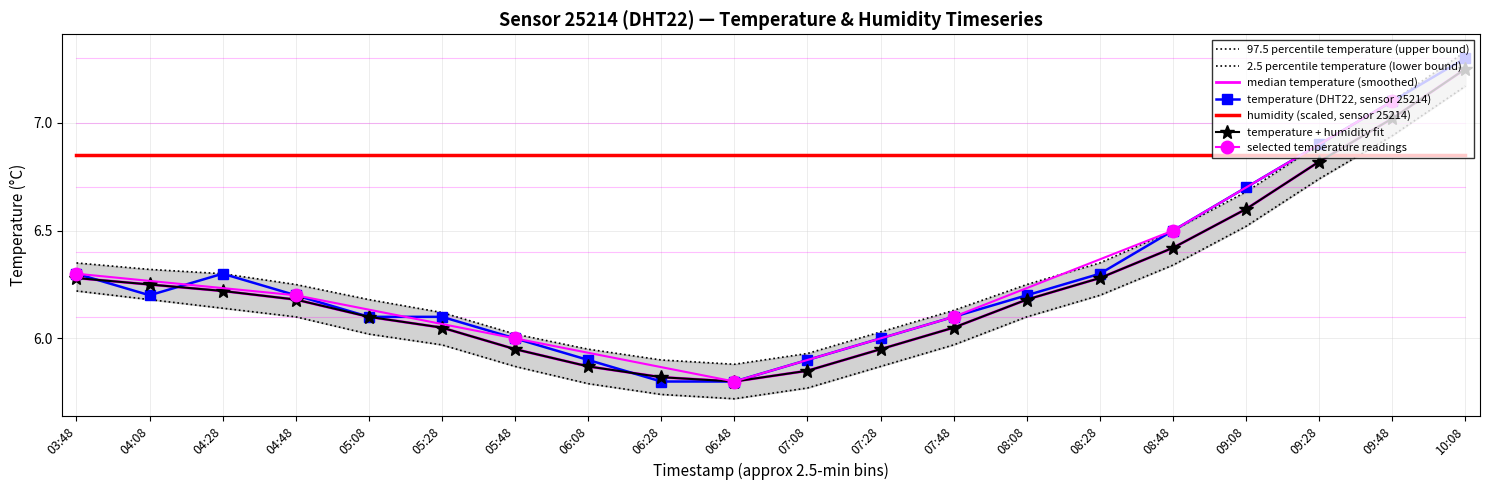

True or false: temperature and temp_upper cross at least once.

False